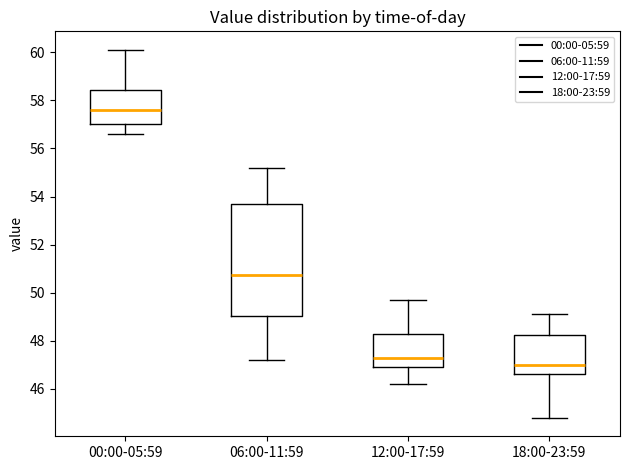

Reading left to right, read every box against the y-axis: the position of its median line, the range the box covers, and the ends of its whiskers. The values are not printed on the chart, so give them approximately, as read against the axis.

00:00-05:59: median 57.6, box 57.0 to 58.4, whiskers 56.6 to 60.2
06:00-11:59: median 50.8, box 49.0 to 53.8, whiskers 47.2 to 55.2
12:00-17:59: median 47.4, box 47.0 to 48.2, whiskers 46.2 to 49.8
18:00-23:59: median 47.0, box 46.6 to 48.2, whiskers 44.8 to 49.2